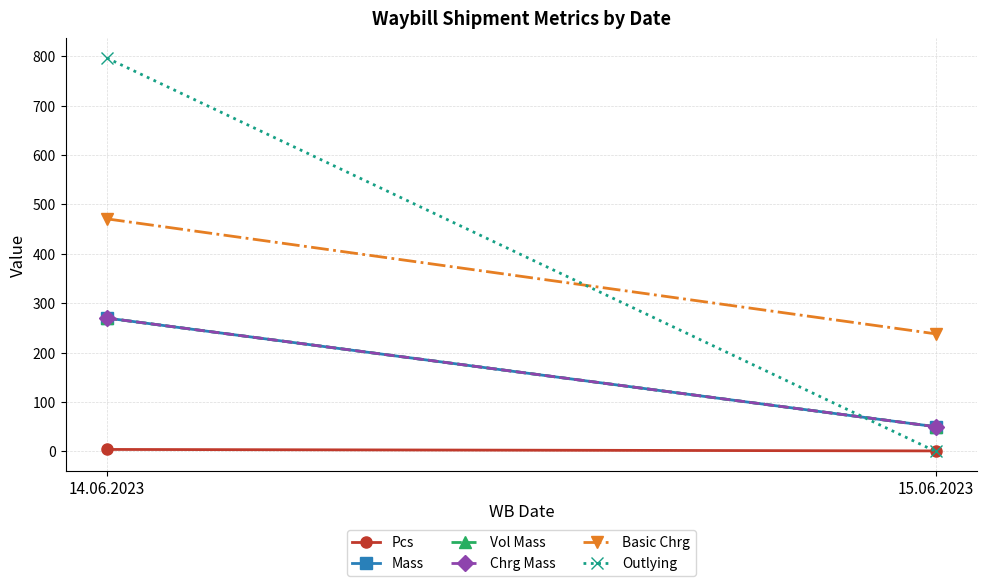

What is the total value across all series at 15.06.2023?

389.1